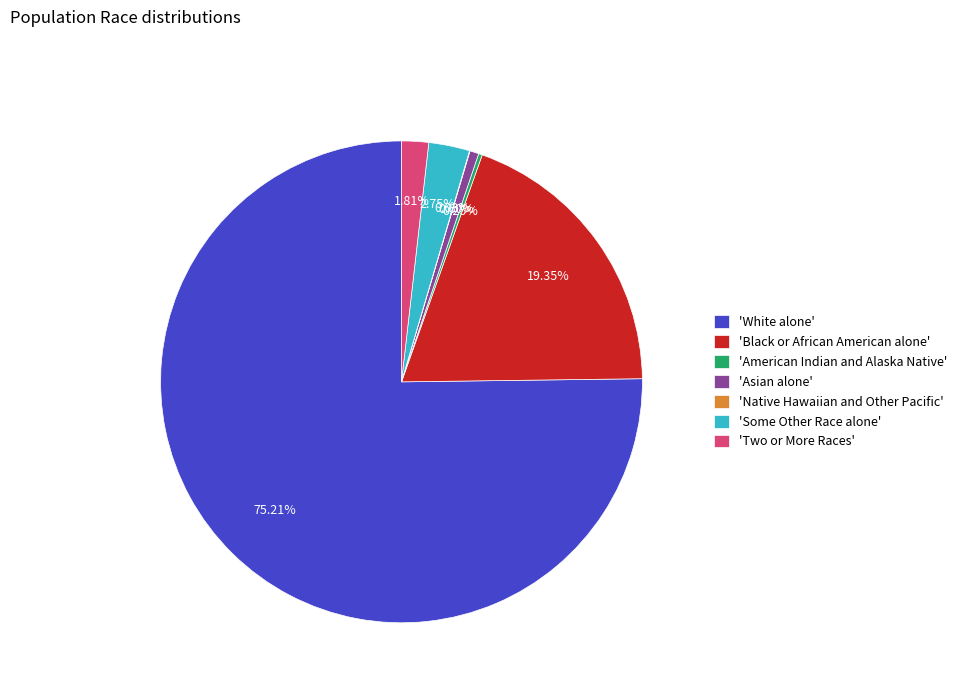

Do 'Two or More Races' and 'Asian alone' together represent more than half of the pie?

No